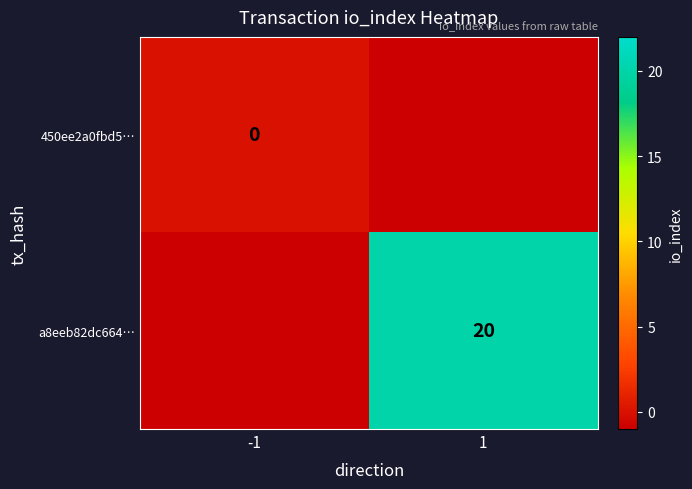

Is it true that a8eeb82dc664… equals 20 at 1?

True